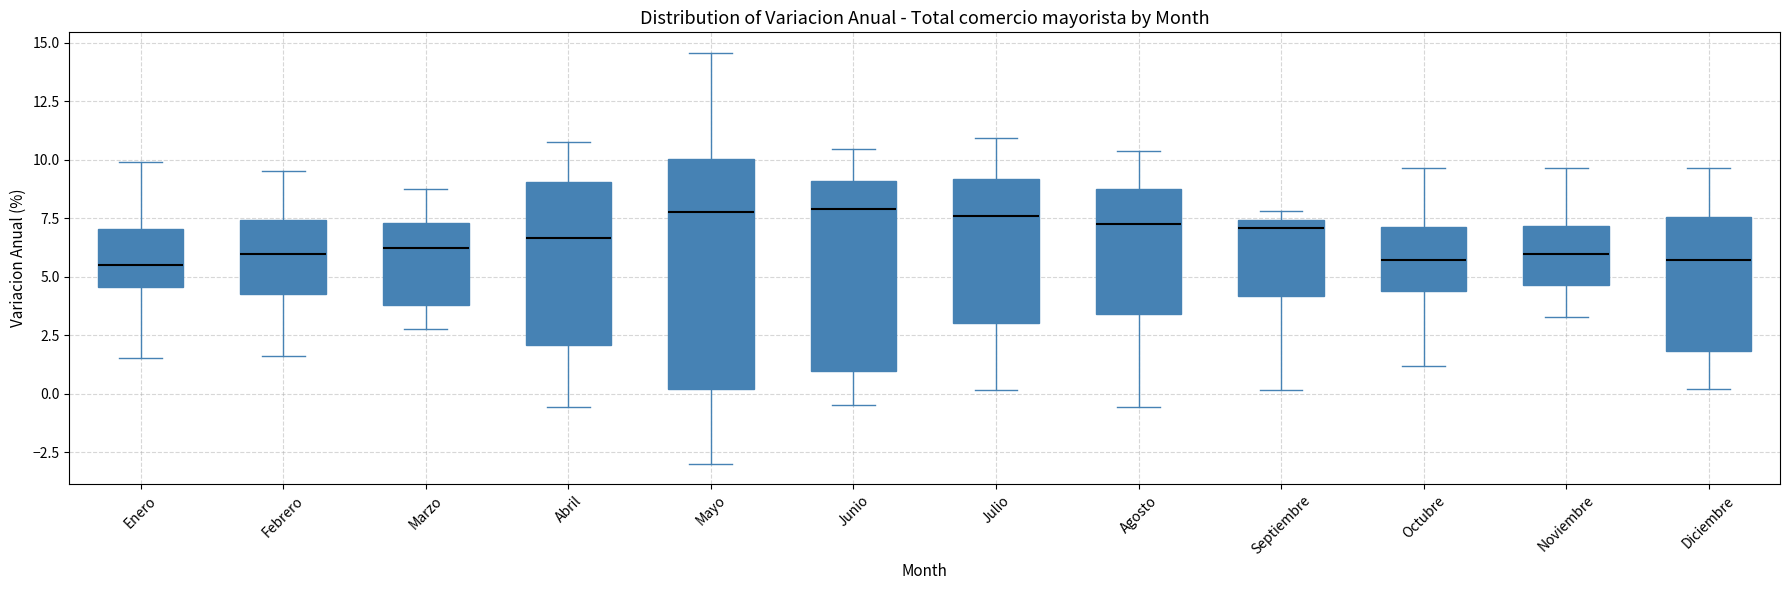

Comparing the boxes themselves (not the whiskers), which one is the tallest?

Mayo